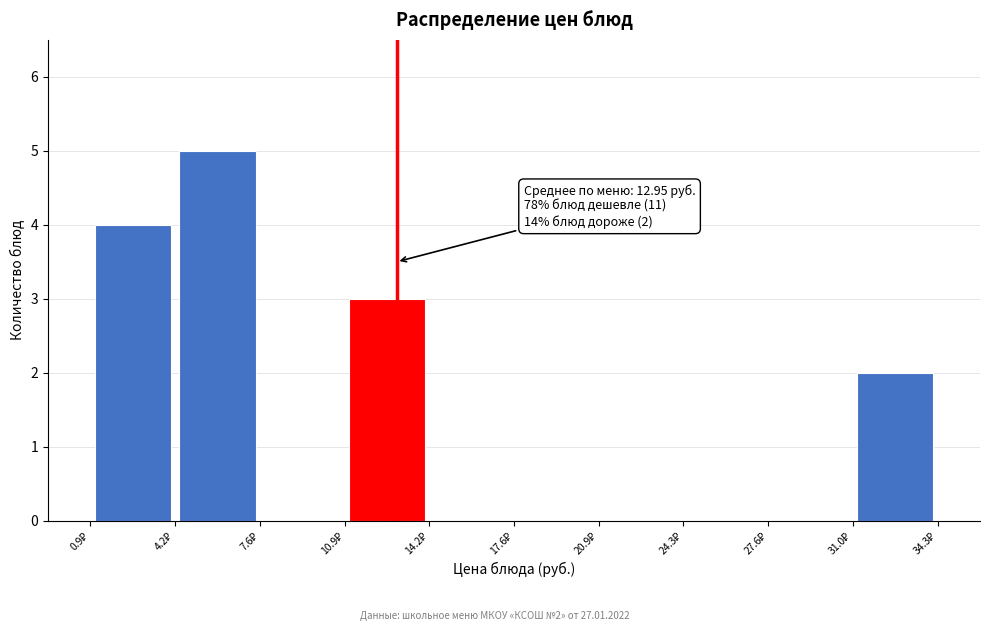

Over which range of the x-axis is the bar tallest?

4.0 to 7.5